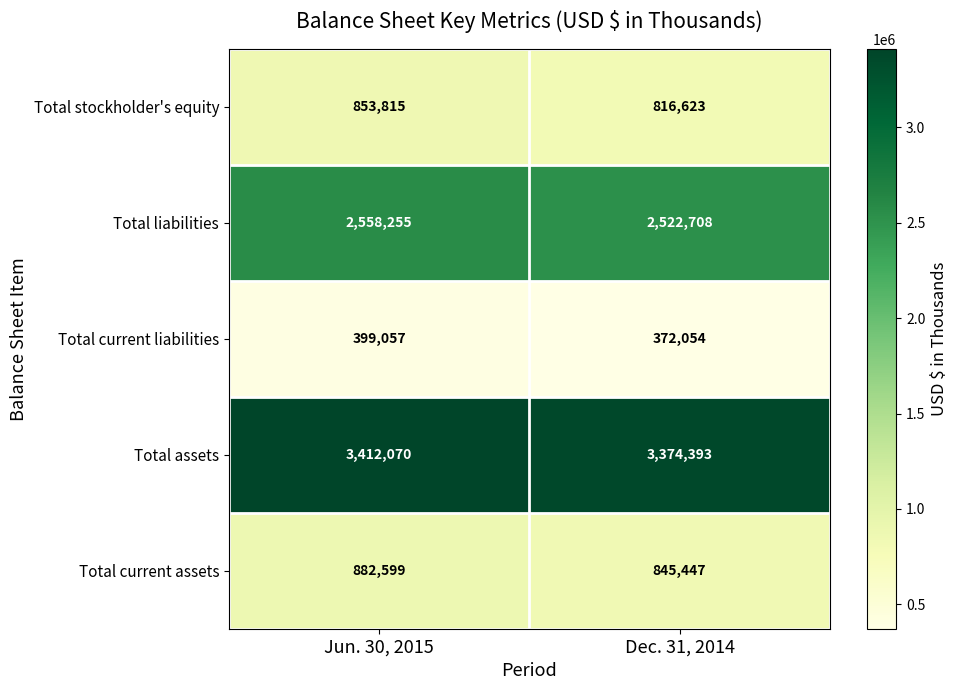

Is it true that Total stockholder's equity equals 853815 at Jun. 30, 2015?

True